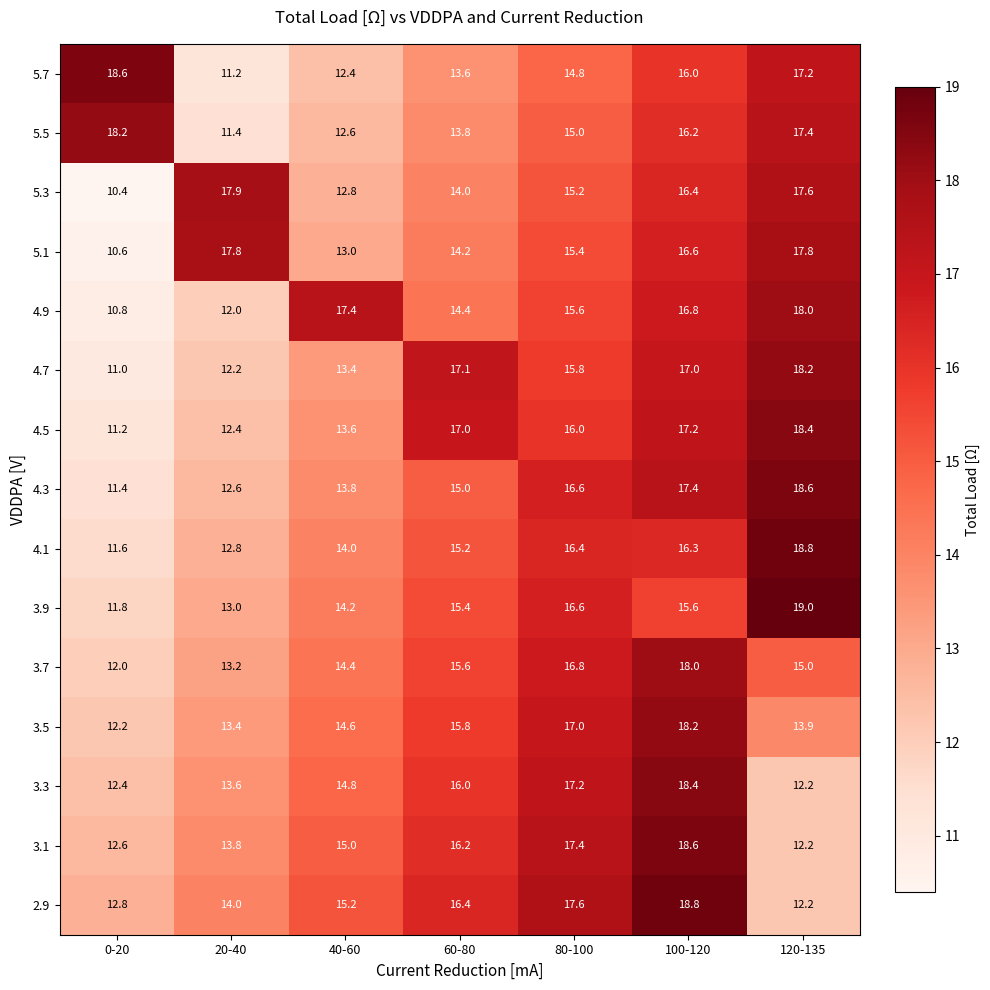

What is the difference between the highest and lowest values at 20-40?

6.7